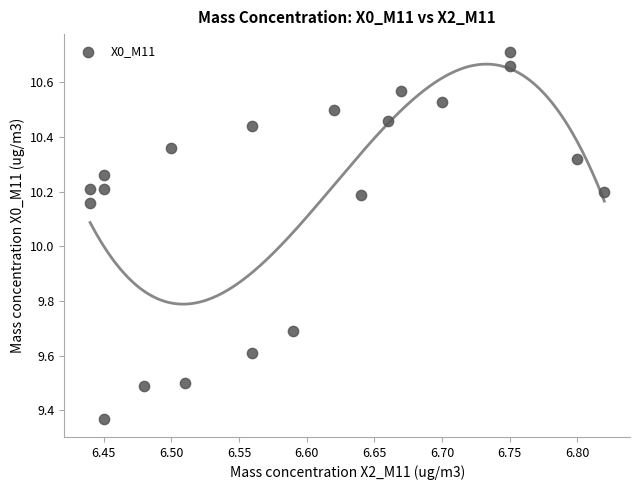

What is the range of X values (max minus min)?

0.4